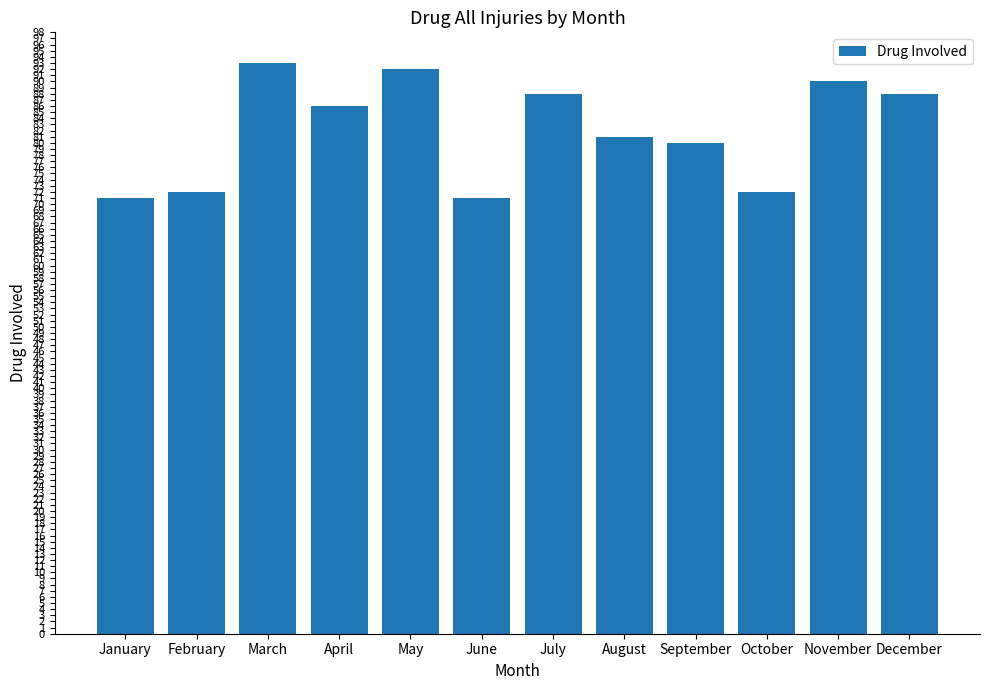

What value does the data have at February?

72